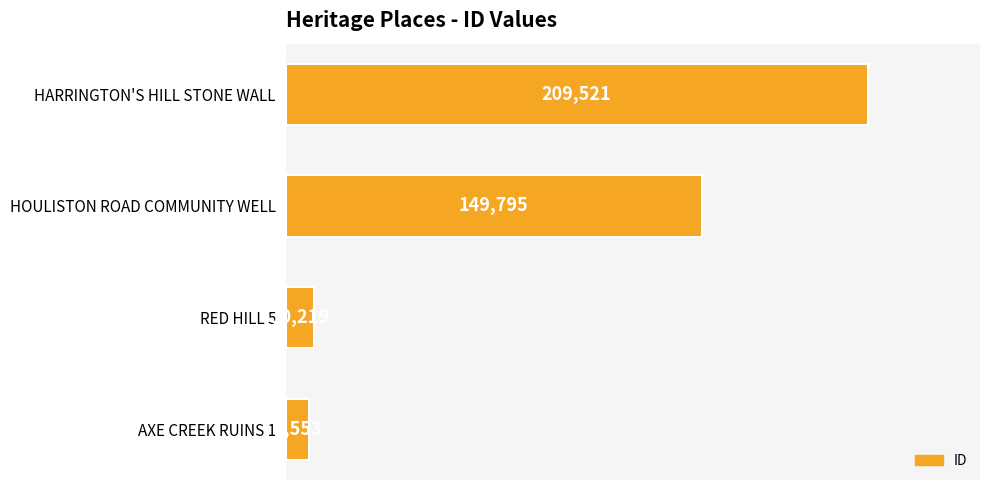

How many bars are there in total?

4